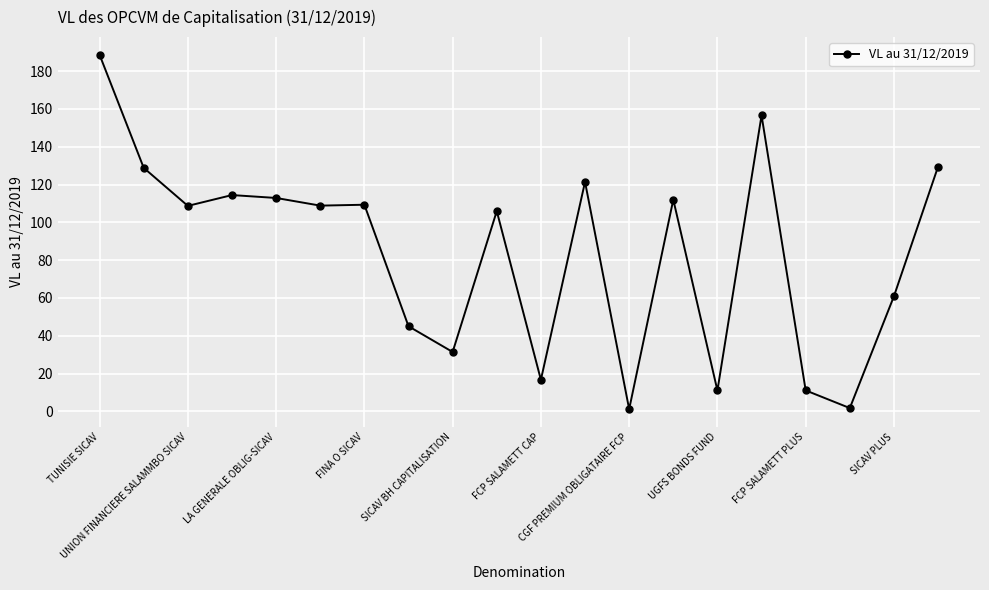

Count the number of categories in the chart.

20